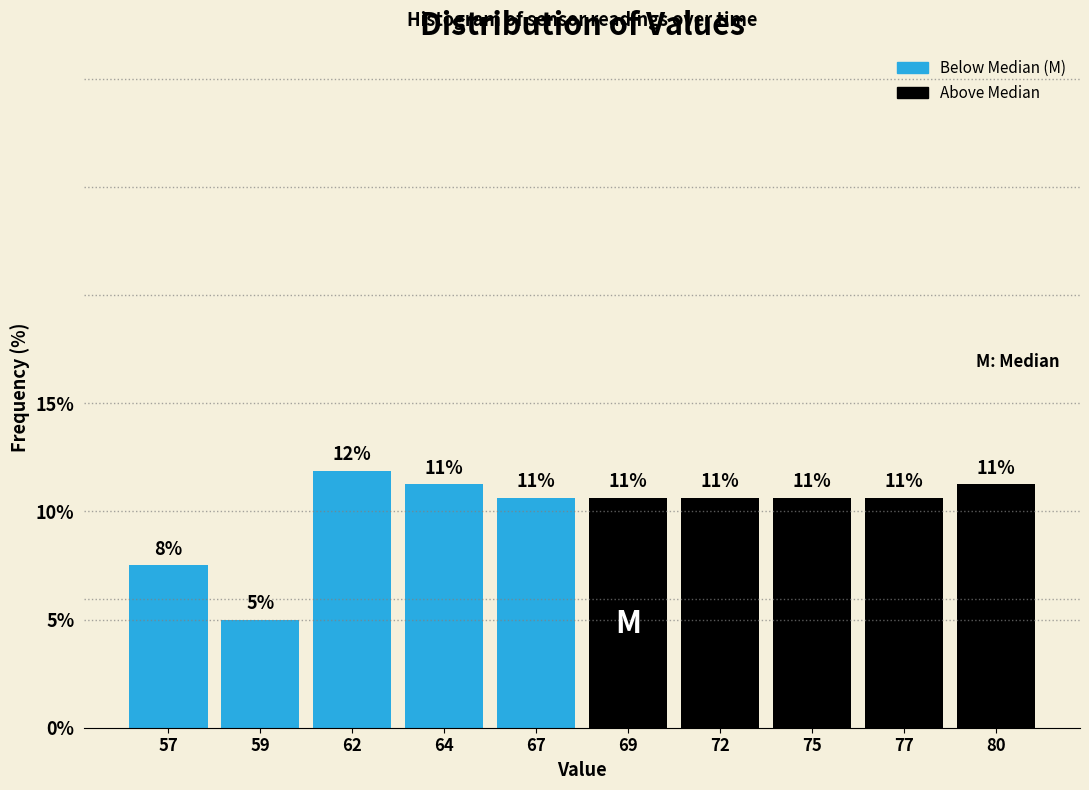

How many bars are there in total?

10